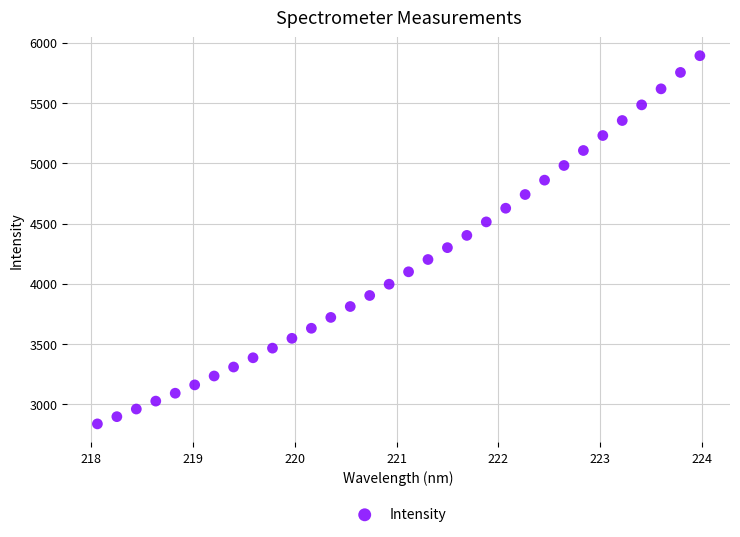

What is the range of X values (max minus min)?

5.9